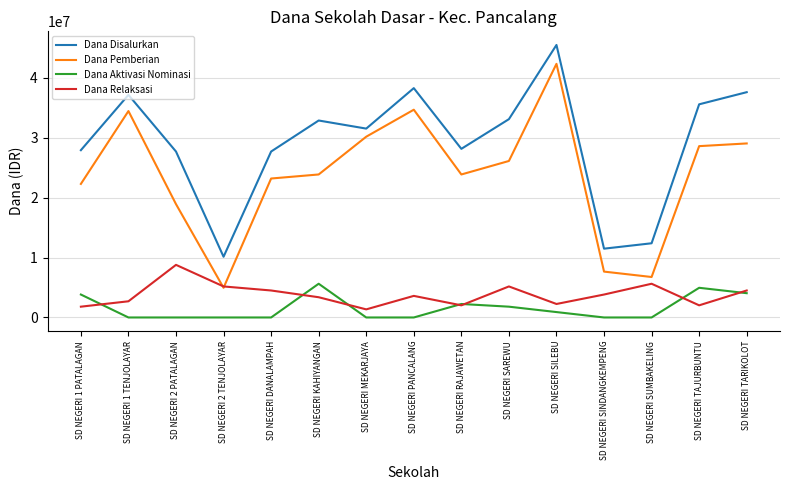

List the series in order of their peak value, lowest first.

Dana Aktivasi Nominasi, Dana Relaksasi, Dana Pemberian, Dana Disalurkan